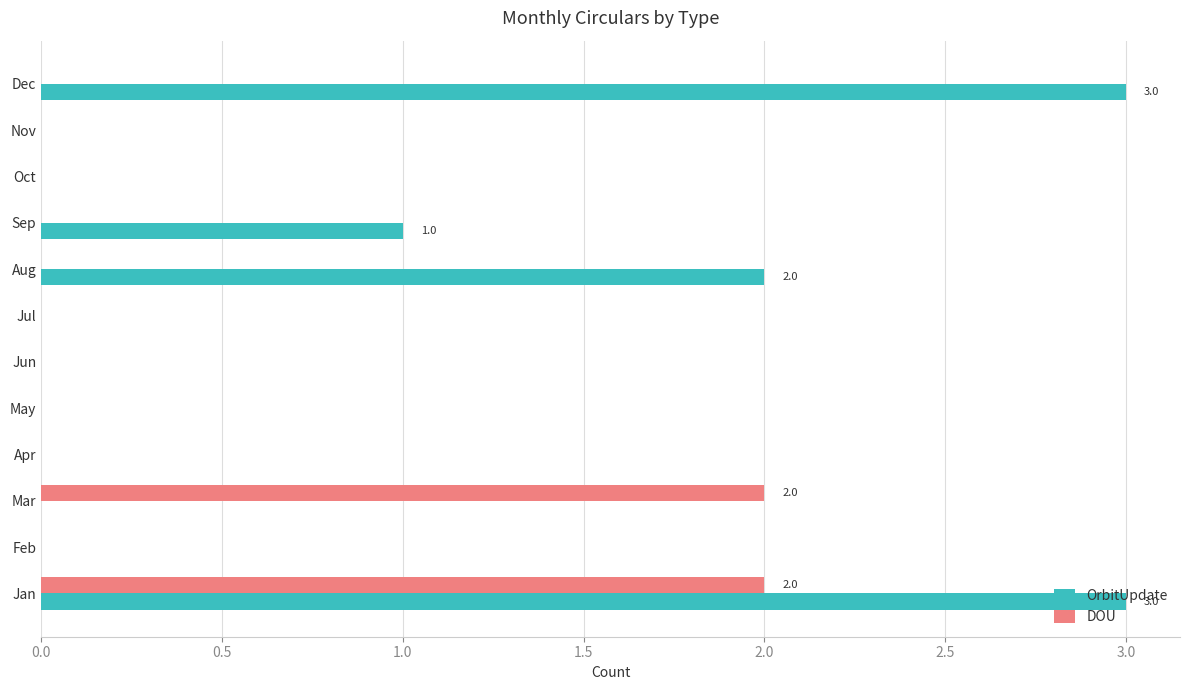

What is the maximum value for OrbitUpdate?

3